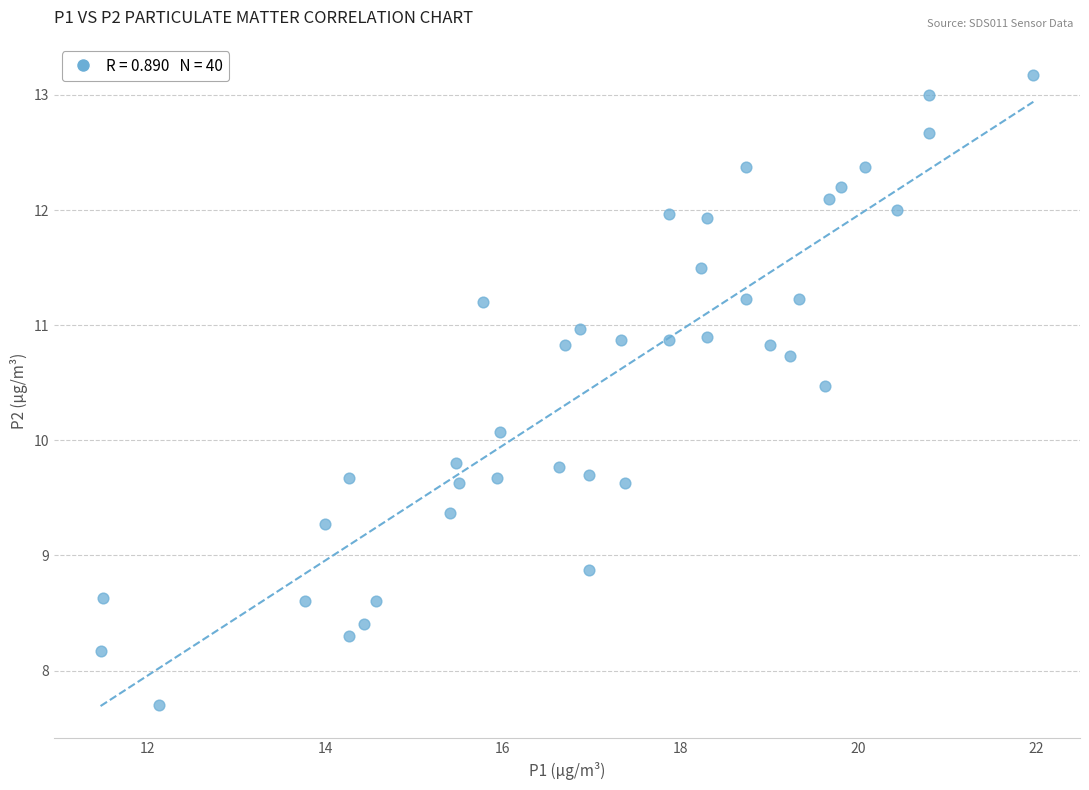

What is the range of Y values (max minus min)?

5.5